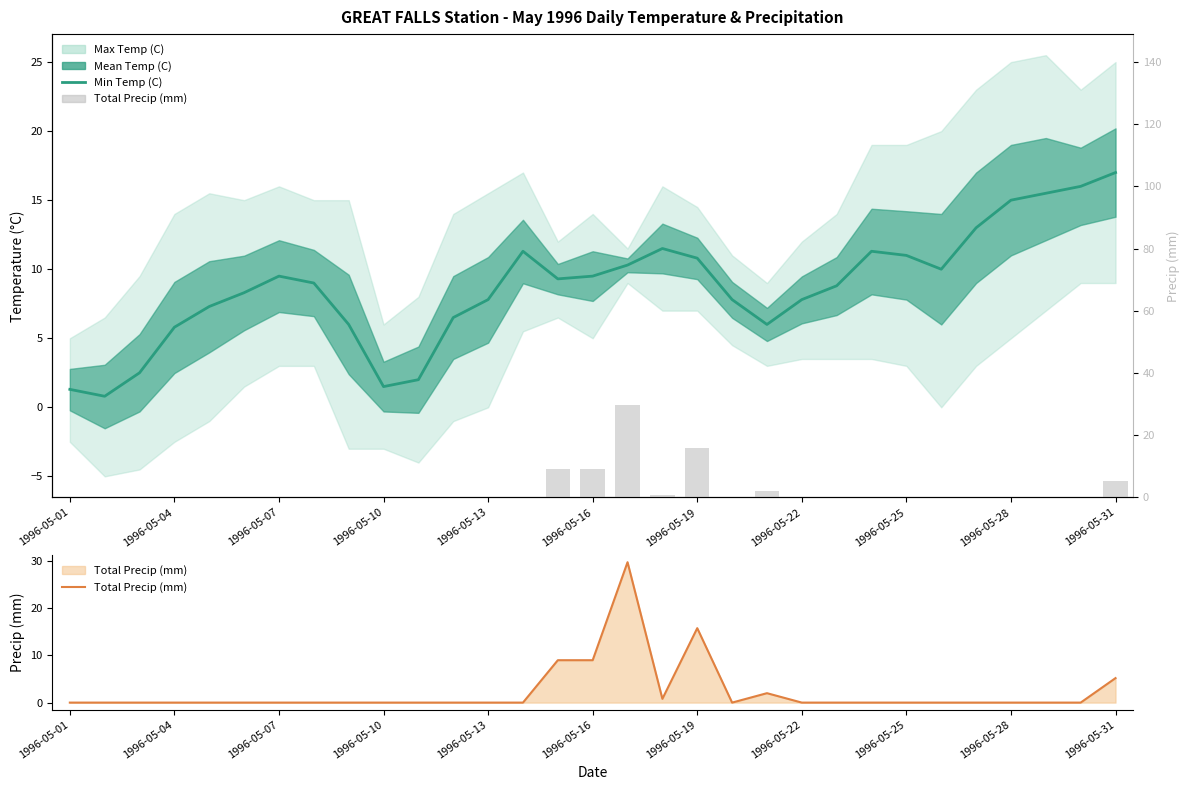

Which series has the largest range (max minus min)?

Total Precip (mm)